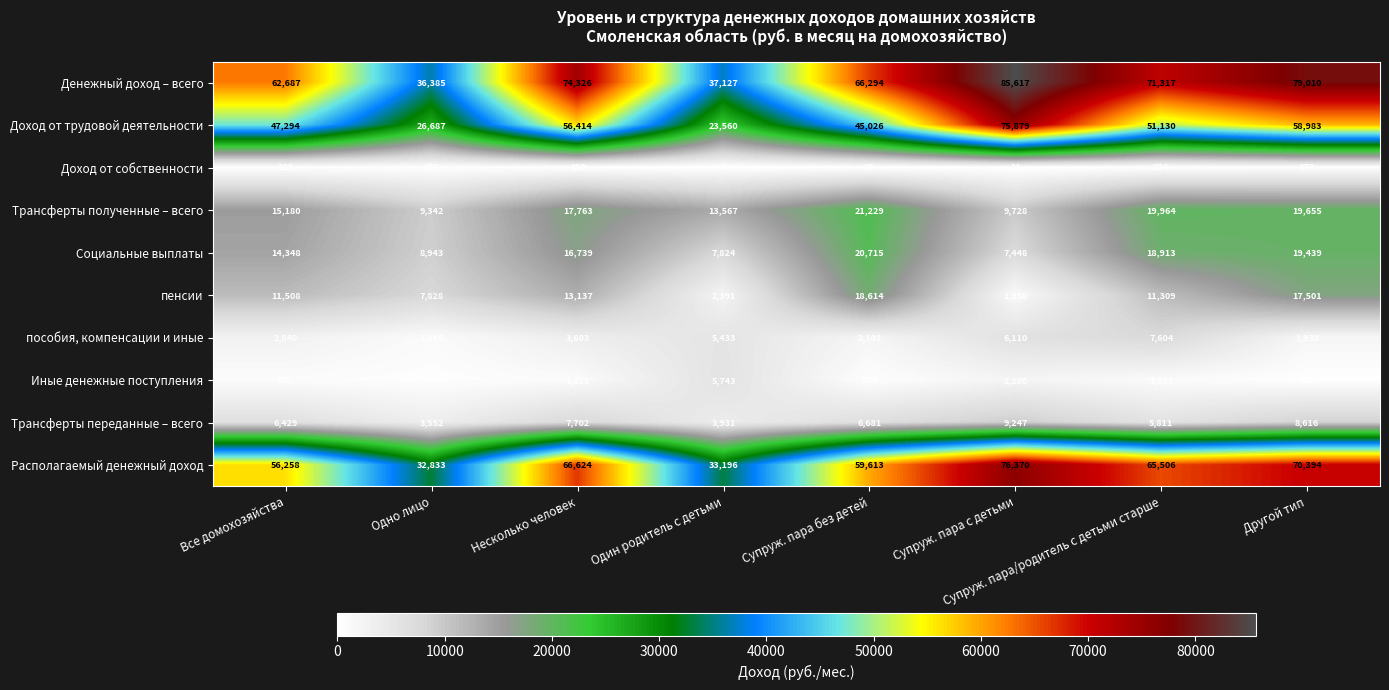

What is the greatest value displayed?

85617